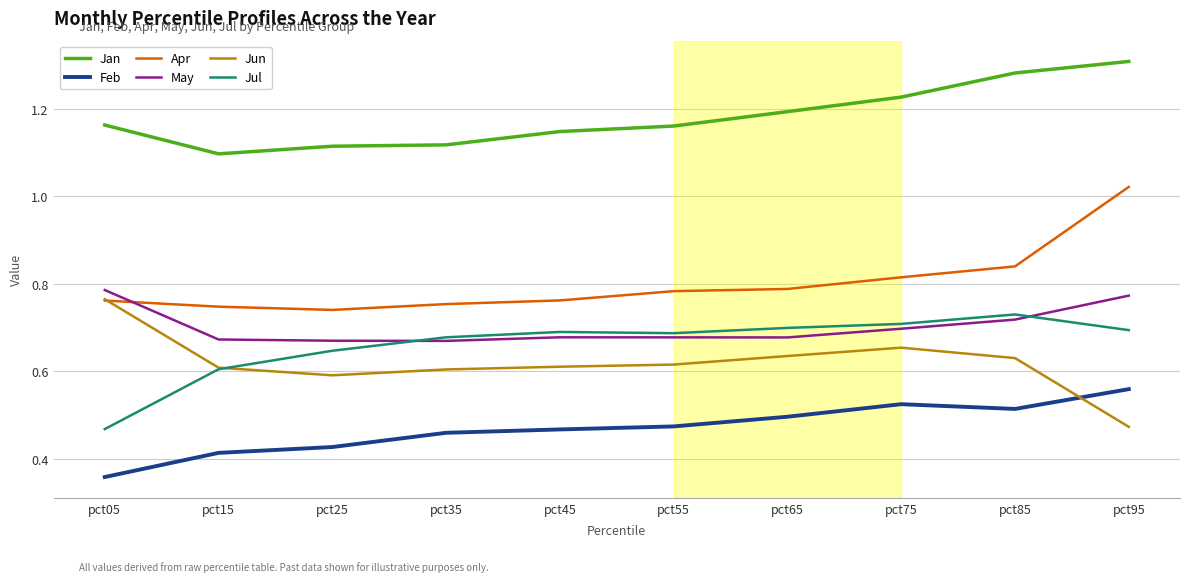

How many distinct data groups are displayed?

6